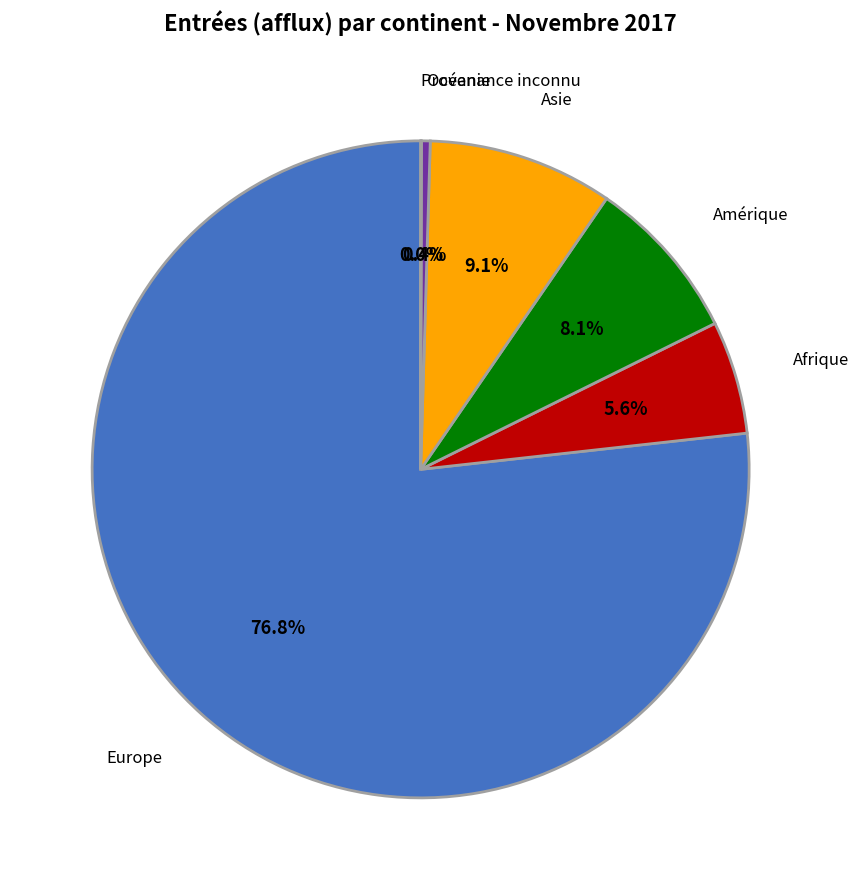

What is the total percentage of Europe and Asie?

85.9%